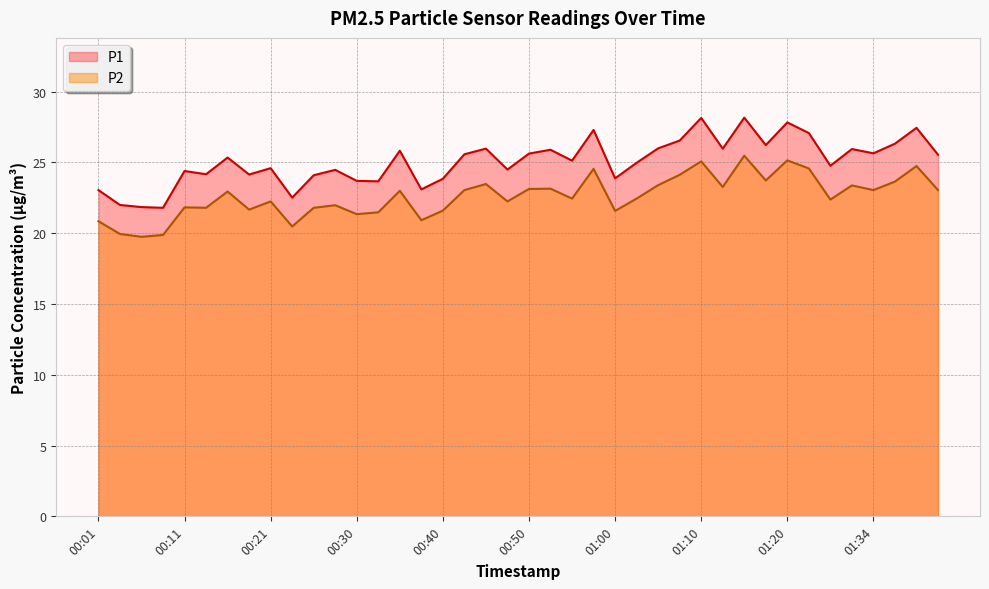

Reading left to right, list all the values displayed in this chart.

P1: 00:01=23.1	00:03=22.0	00:06=21.9	00:08=21.8	00:11=24.4	00:13=24.2	00:16=25.4	00:18=24.1	00:21=24.6	00:23=22.5	00:25=24.1	00:28=24.5	00:30=23.7	00:33=23.7	00:35=25.8	00:38=23.1	00:40=23.9	00:43=25.6	00:45=26.0	00:48=24.5	00:50=25.6	00:52=25.9	00:55=25.1	00:57=27.3	01:00=23.9	01:02=25.0	01:05=26.0	01:07=26.6	01:10=28.1	01:12=26.0	01:15=28.2	01:17=26.2	01:20=27.8	01:22=27.1	01:25=24.8	01:31=25.9	01:34=25.6	01:37=26.3	01:39=27.4	01:42=25.6
P2: 00:01=20.9	00:03=19.9	00:06=19.8	00:08=19.9	00:11=21.8	00:13=21.8	00:16=22.9	00:18=21.7	00:21=22.2	00:23=20.5	00:25=21.8	00:28=22.0	00:30=21.4	00:33=21.5	00:35=23.0	00:38=20.9	00:40=21.6	00:43=23.1	00:45=23.5	00:48=22.2	00:50=23.1	00:52=23.1	00:55=22.4	00:57=24.6	01:00=21.6	01:02=22.4	01:05=23.4	01:07=24.1	01:10=25.1	01:12=23.3	01:15=25.5	01:17=23.7	01:20=25.1	01:22=24.6	01:25=22.4	01:31=23.4	01:34=23.1	01:37=23.6	01:39=24.8	01:42=23.1